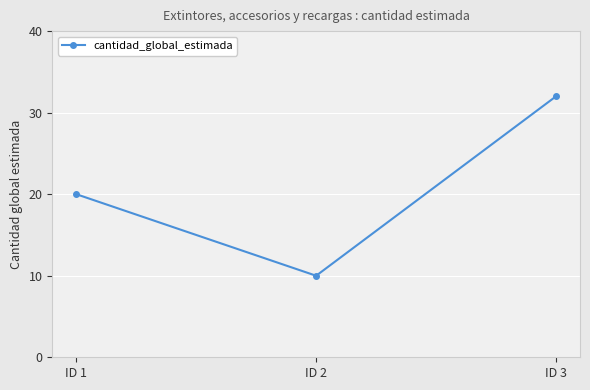

What is the value of the 2nd point from the left?

10